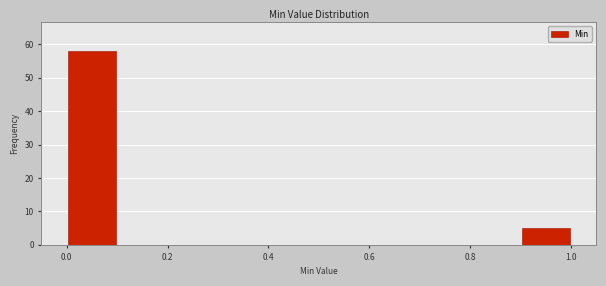

Which range on the x-axis has the tallest bar?

0.0 to 0.1